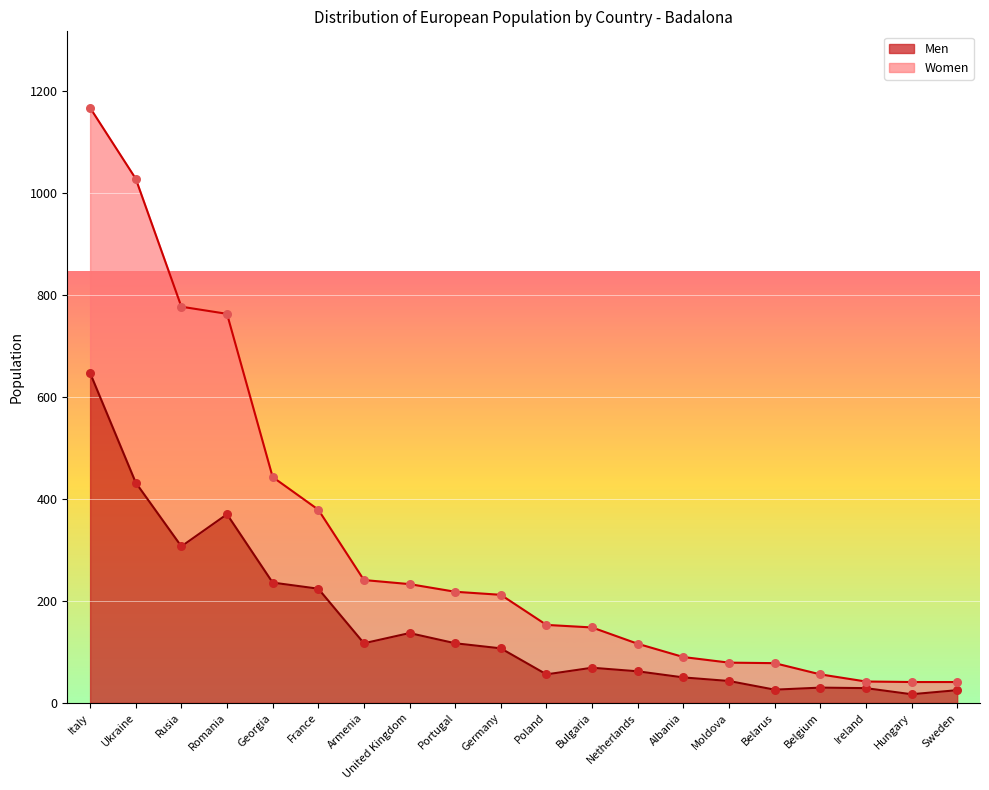

Which series has the largest total across all categories?

Women